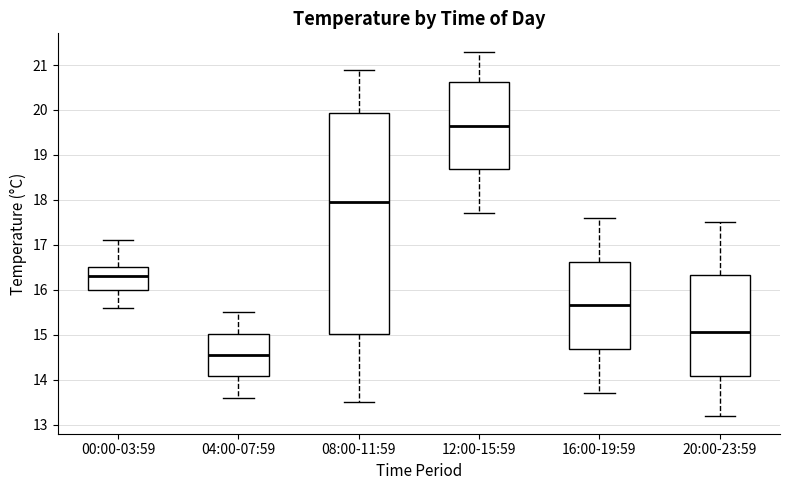

Reading left to right, transcribe this box plot: for each box, give where its median line is, the range the box spans, and where its two whiskers end, as read against the y-axis. The values are not printed on the chart, so give them approximately, as read against the axis.

00:00-03:59: median 16.3, box 16.0 to 16.5, whiskers 15.6 to 17.1
04:00-07:59: median 14.6, box 14.1 to 15.0, whiskers 13.6 to 15.5
08:00-11:59: median 18.0, box 15.0 to 19.9, whiskers 13.5 to 20.9
12:00-15:59: median 19.7, box 18.7 to 20.6, whiskers 17.7 to 21.3
16:00-19:59: median 15.7, box 14.7 to 16.6, whiskers 13.7 to 17.6
20:00-23:59: median 15.1, box 14.1 to 16.3, whiskers 13.2 to 17.5